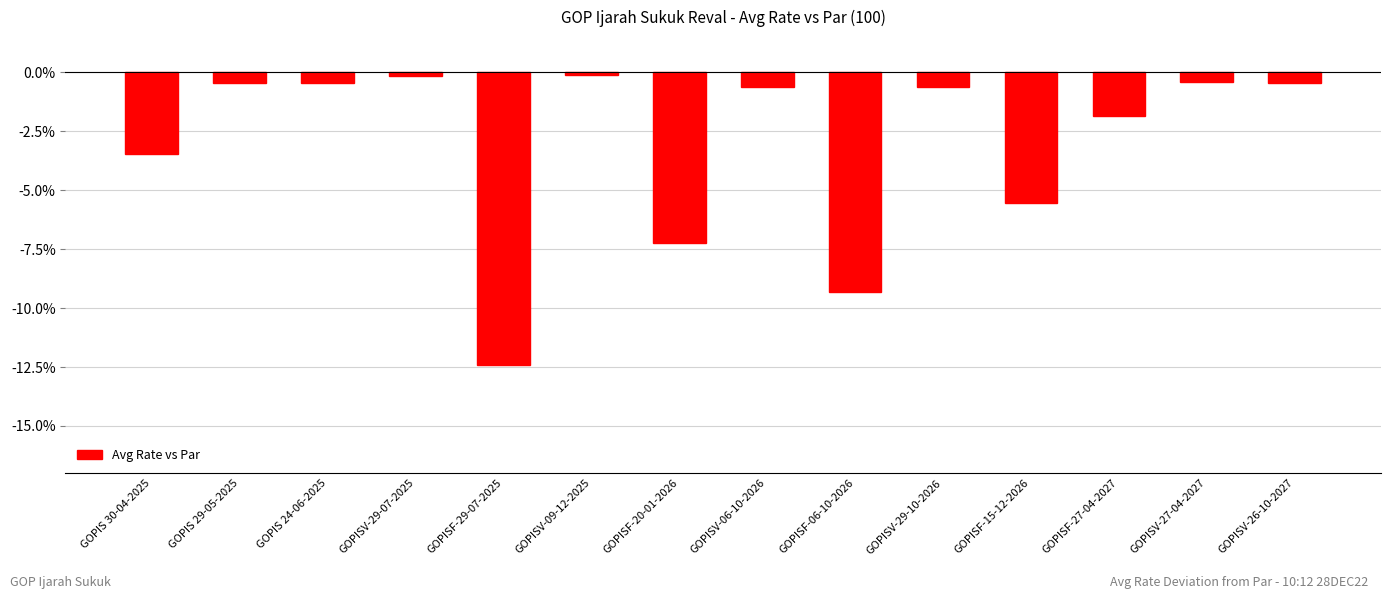

What is the difference between the values at GOPIS 30-04-2025 and GOPISV-06-10-2026?

2.8